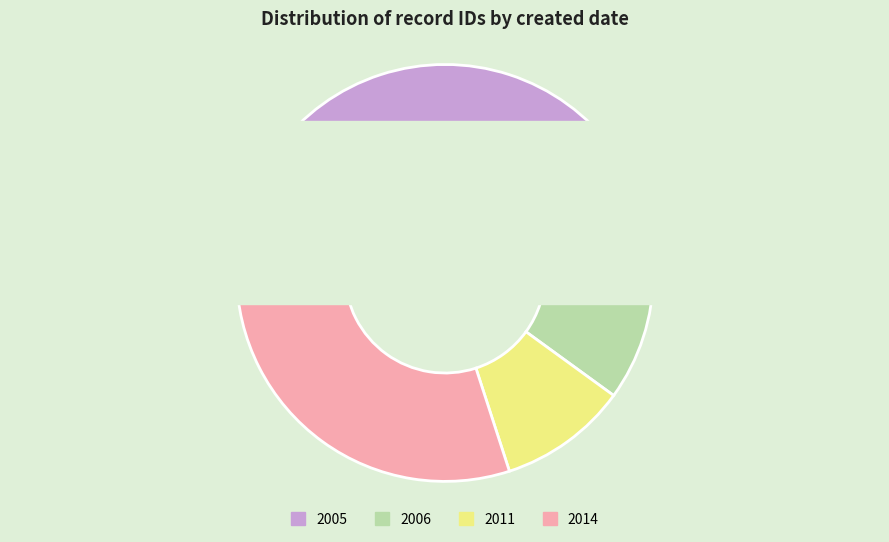

Does 2005-04-11 account for over 50% of the chart?

No